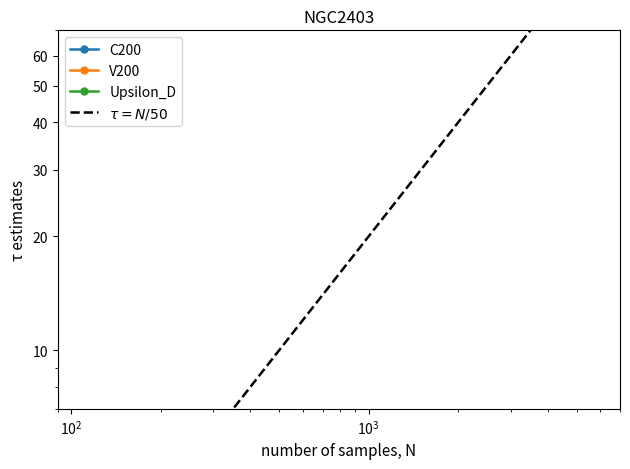

True or false: C200 and V200 cross at least once.

True